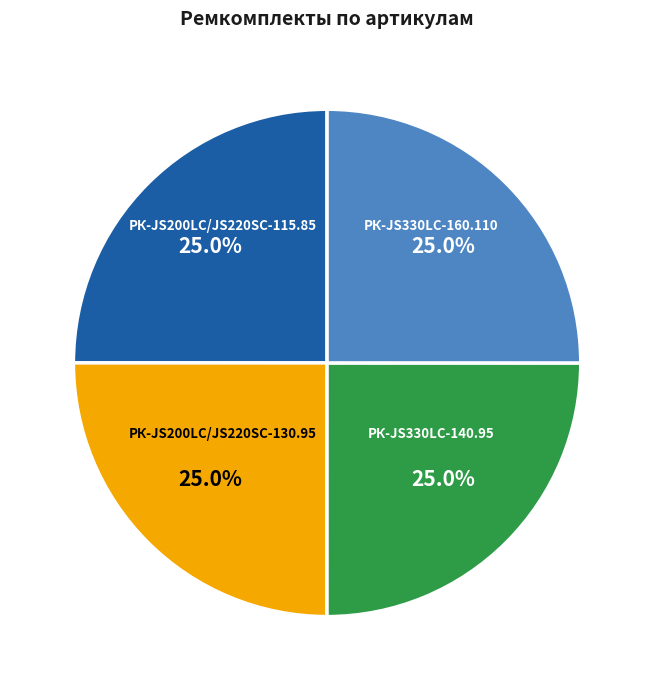

Does РК-JS330LC-140.95 account for over 50% of the chart?

No